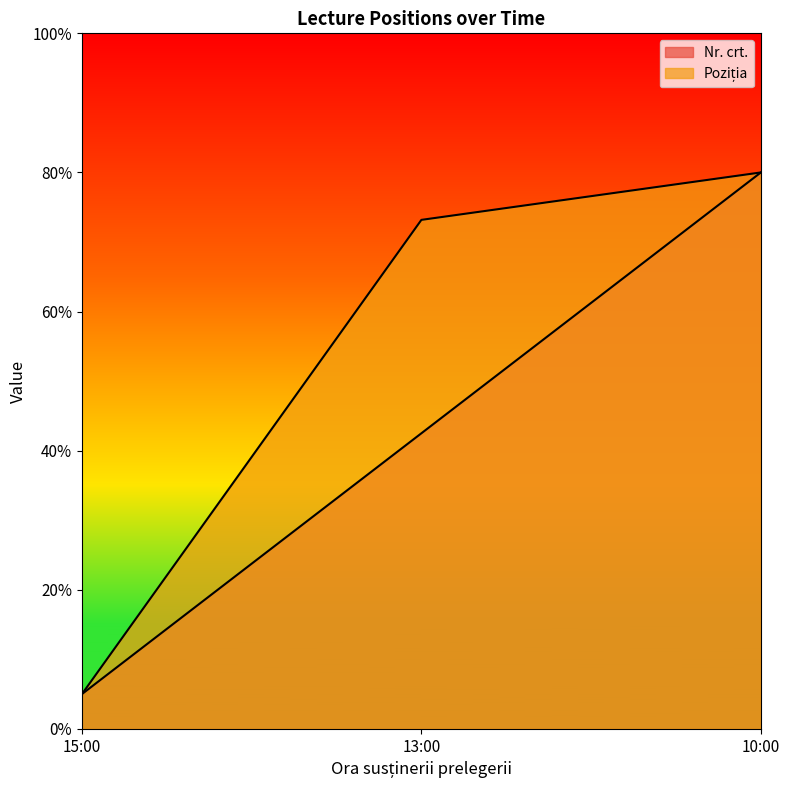

List the series in order of their peak value, highest first.

Nr. crt., Poziția